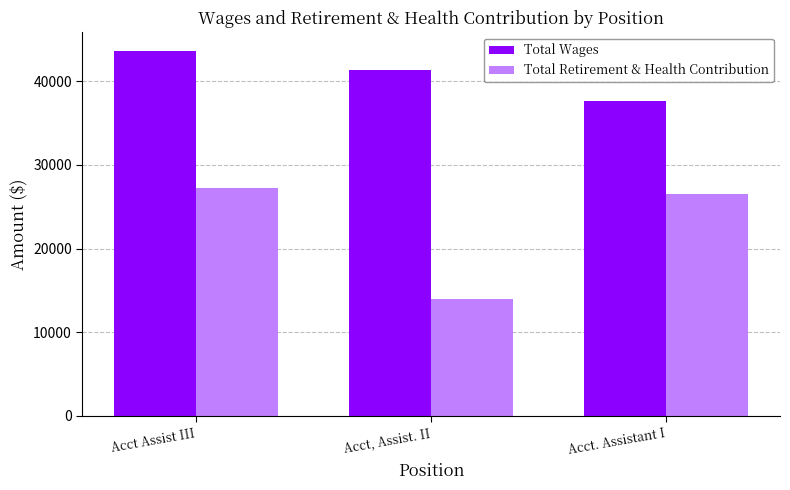

The value of Total Wages at Acct Assist III is 18521. True or false?

False